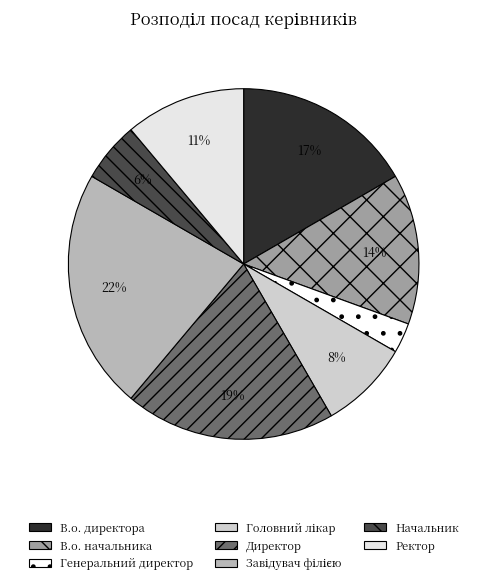

Does В.о. начальника represent more than half of the total?

No